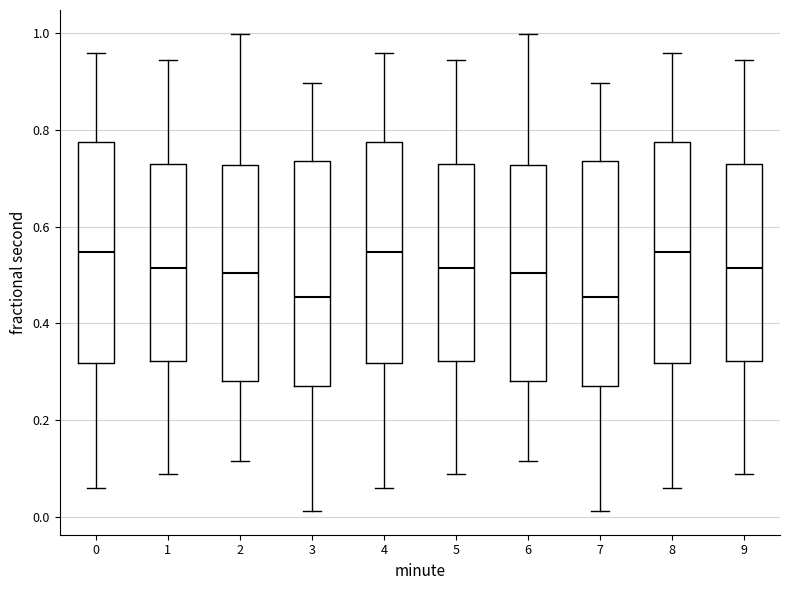

Where does the lower whisker of the box at x = 8 end on the y-axis? The values are not printed on the chart, so give them approximately, as read against the axis.

0.06